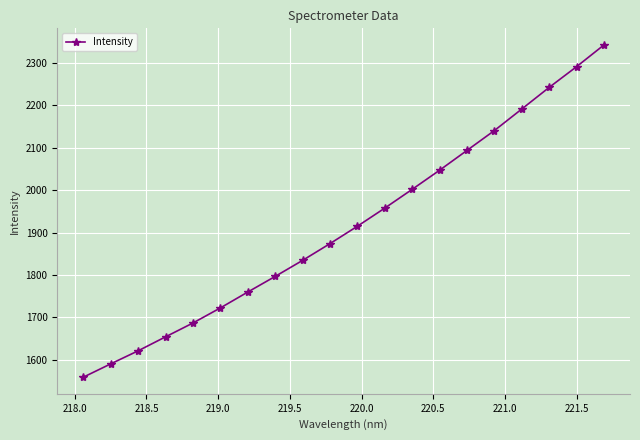

What is the greatest value displayed?

2342.3